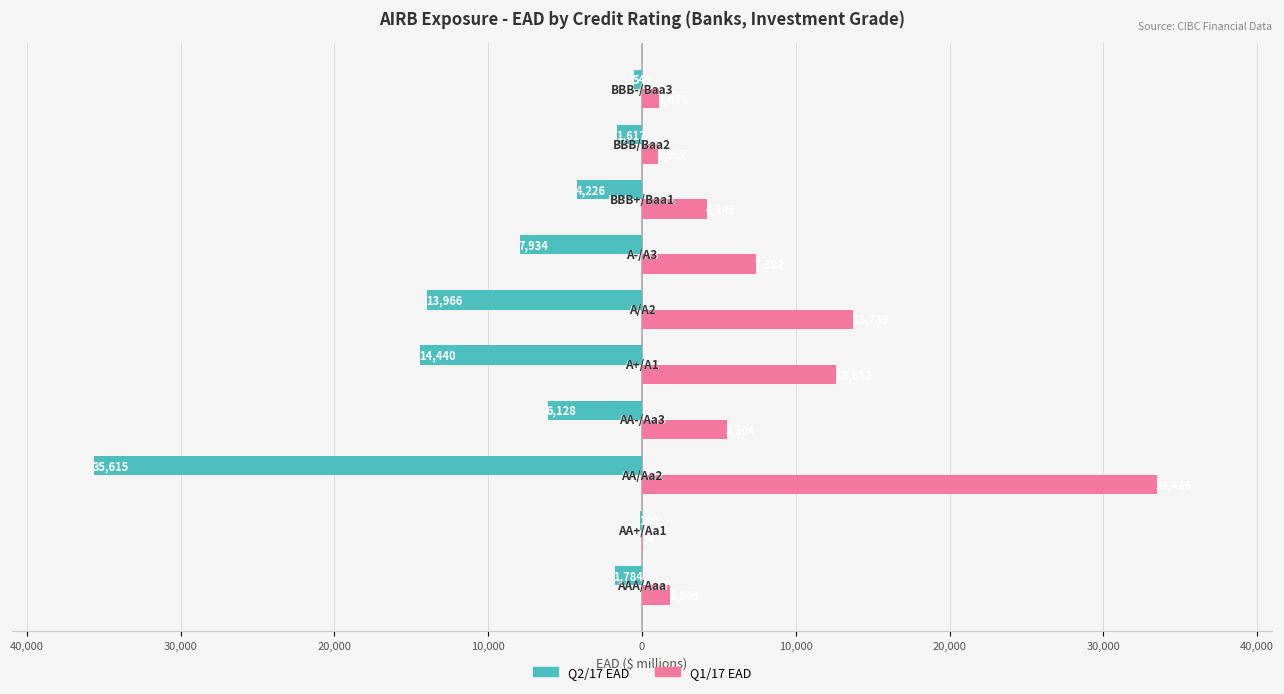

What are all the series names shown in the legend?

Q2/17 EAD, Q1/17 EAD